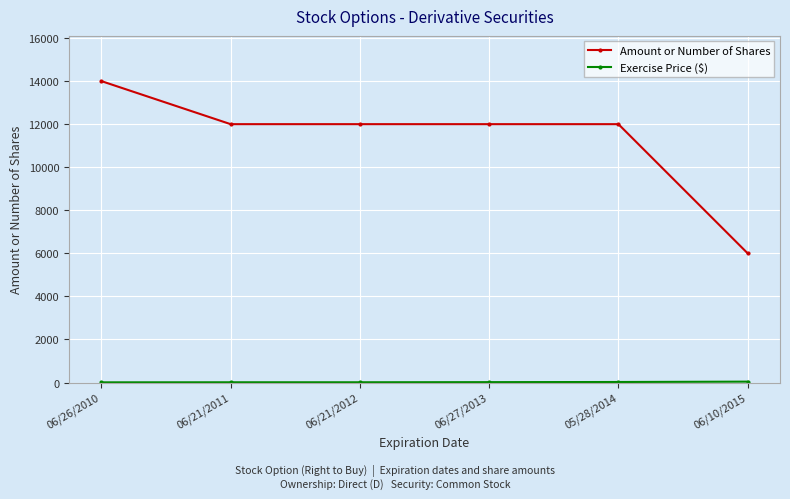

What is the label of the 1st point from the right?

06/10/2015